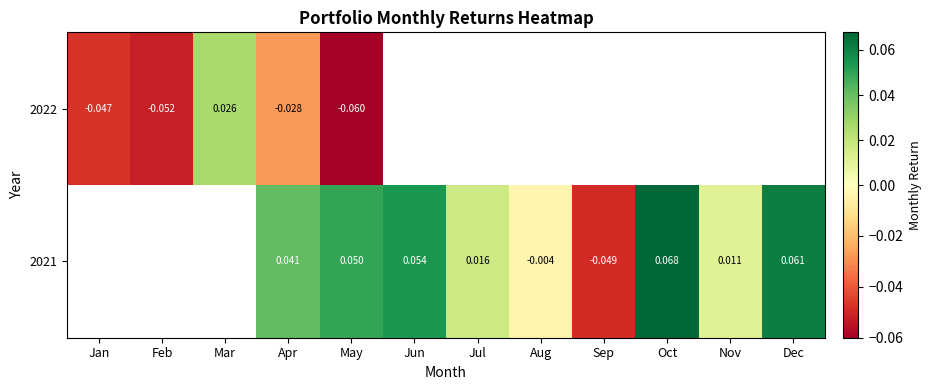

The 2022 series shows -0.0 at Apr. True or false?

False